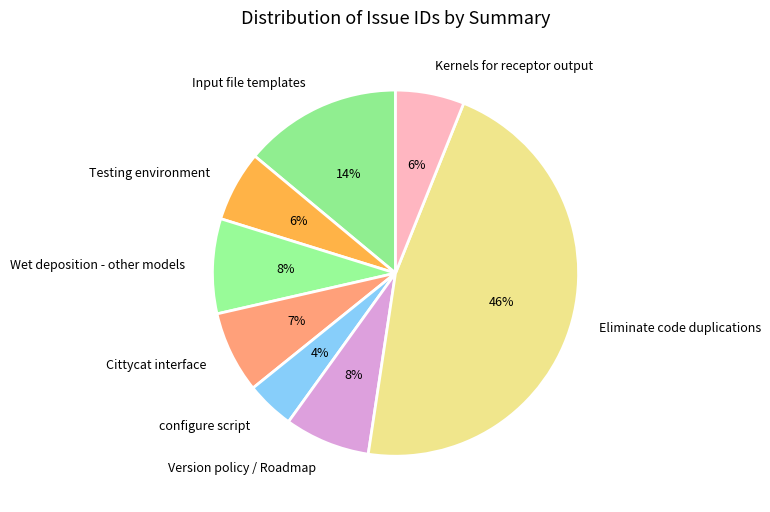

Count the number of slices in the pie.

8